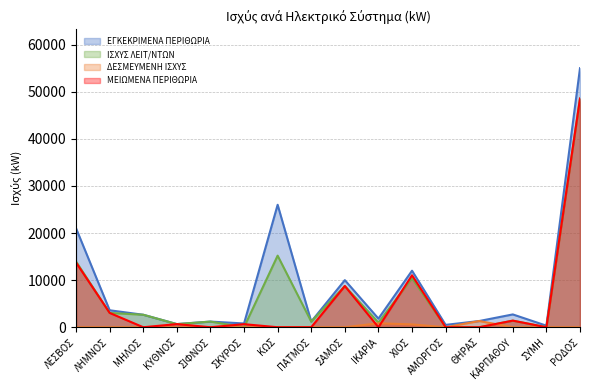

What is the difference between the maximum and second lowest values in the ΙΣΧΥΣ ΛΕΙΤ/ΝΤΩΝ series?

48550